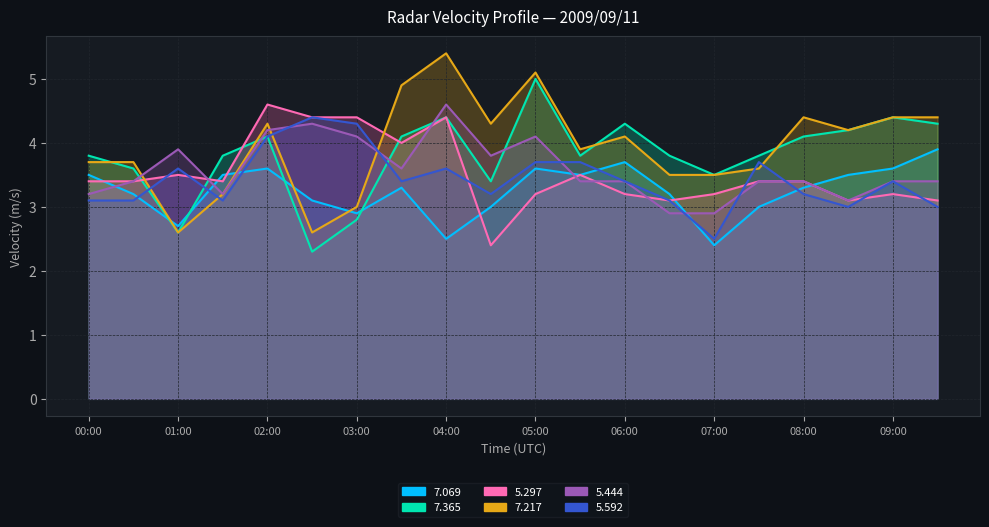

Rank the categories by 5.297 value from lowest to highest.

04:30, 06:30, 08:30, 09:30, 05:00, 06:00, 07:00, 09:00, 00:00, 00:30, 01:30, 07:30, 08:00, 01:00, 05:30, 03:30, 02:30, 03:00, 04:00, 02:00